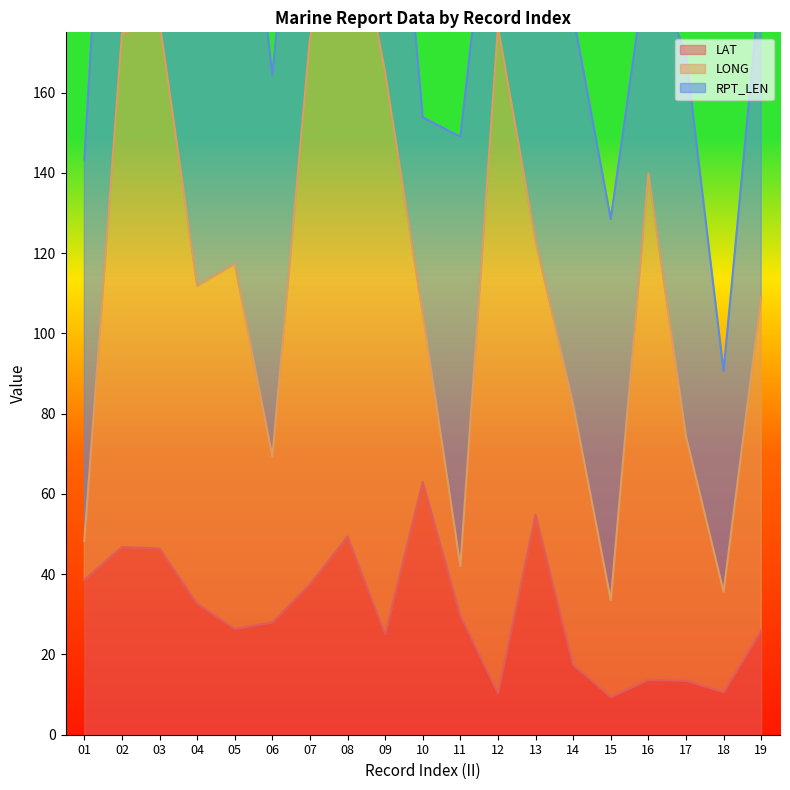

After their last crossing, which series has the higher values: LONG or RPT_LEN?

LONG